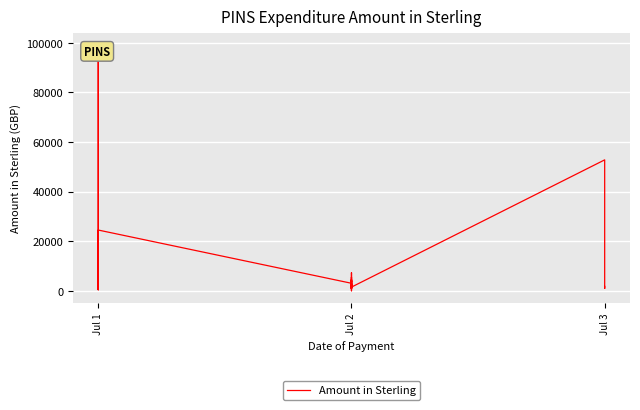

The value at Jul 1 is 1574.4. True or false?

False